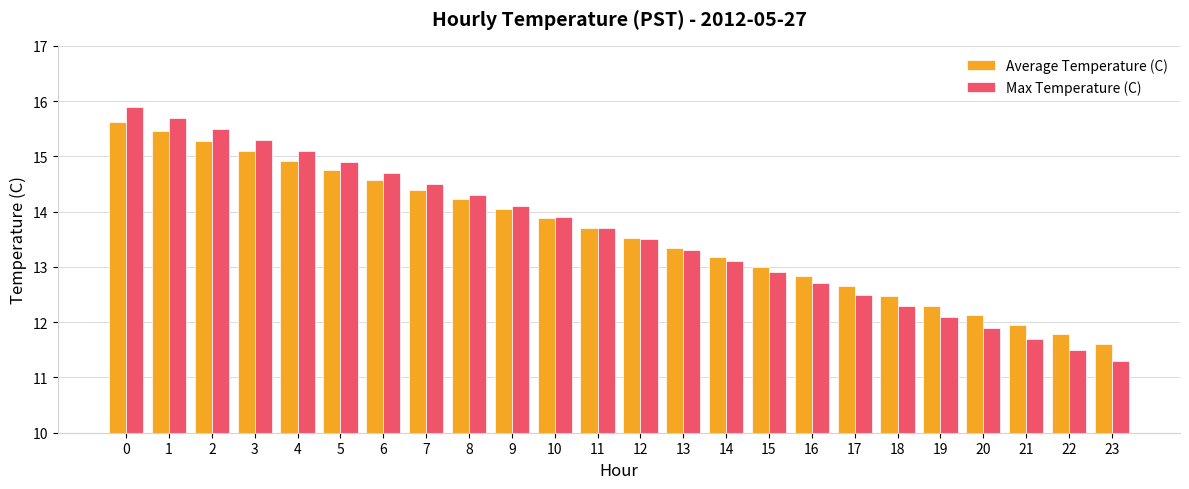

Rank the categories by Max Temperature (C) value from lowest to highest.

23, 22, 21, 20, 19, 18, 17, 16, 15, 14, 13, 12, 11, 10, 9, 8, 7, 6, 5, 4, 3, 2, 1, 0